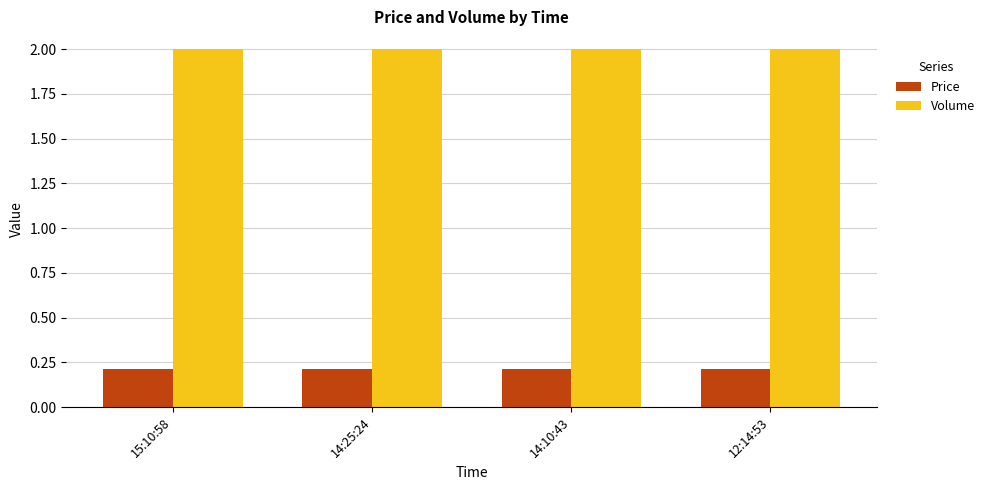

What is the sum of all Price values?

0.8